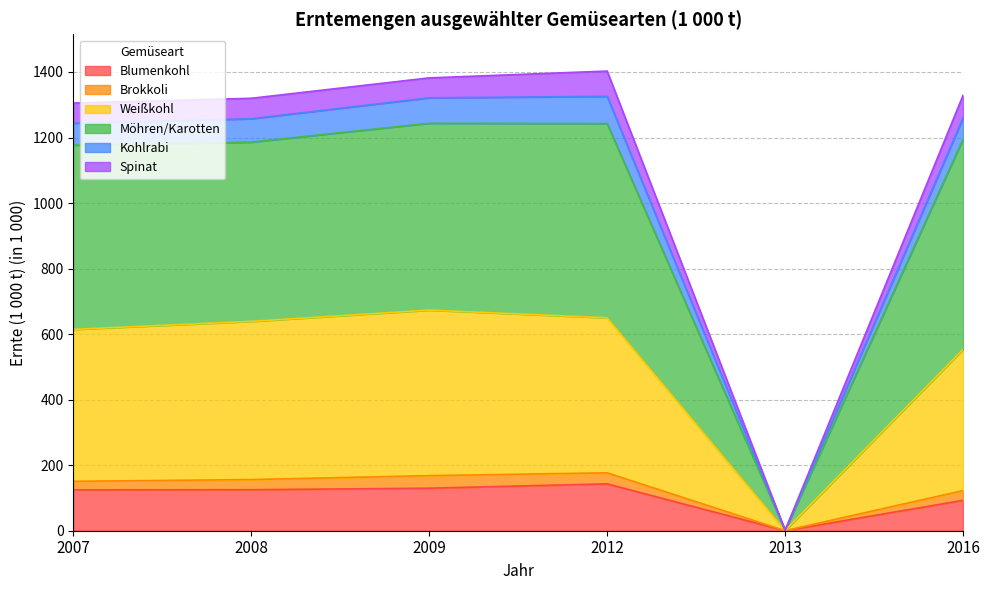

Count the number of categories in the chart.

6